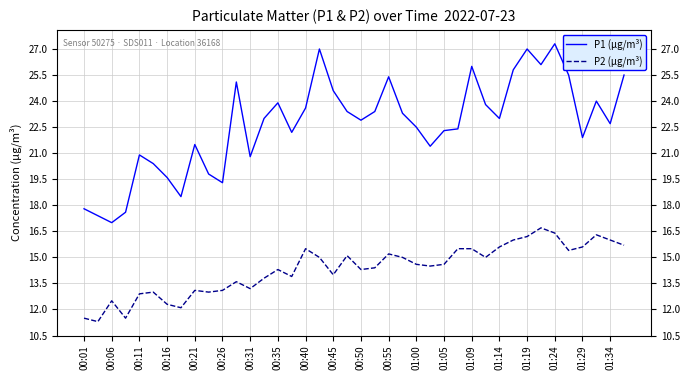

Reading right to left, list all the values displayed in this chart.

P1 (µg/m³): 25.5	22.7	24.0	21.9	25.5	27.3	26.1	27.0	25.8	23.0	23.8	26.0	22.4	22.3	21.4	22.5	23.3	25.4	23.4	22.9	23.4	24.6	27.0	23.6	22.2	23.9	23.0	20.8	25.1	19.3	19.8	21.5	18.5	19.6	20.4	20.9	17.6	17.0	17.4	17.8
P2 (µg/m³): 15.7	16.0	16.3	15.6	15.4	16.4	16.7	16.2	16.0	15.6	15.0	15.5	15.5	14.6	14.5	14.6	15.0	15.2	14.4	14.3	15.1	14.0	15.0	15.5	13.9	14.3	13.8	13.2	13.6	13.1	13.0	13.1	12.1	12.3	13.0	12.9	11.5	12.5	11.3	11.5